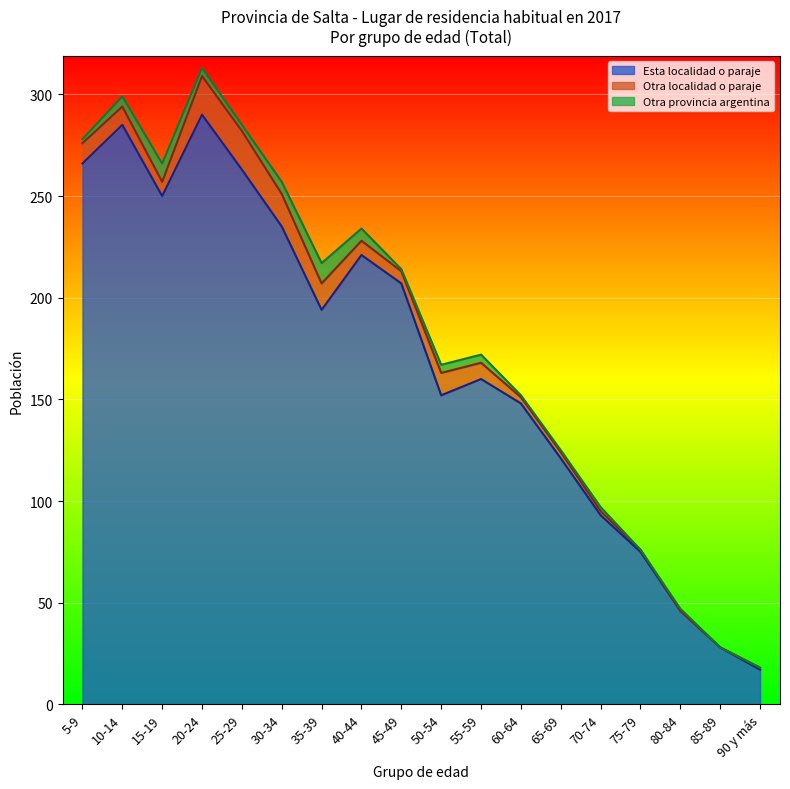

In Otra localidad o paraje, how many points are lower than both neighbors (excluding endpoints)?

2